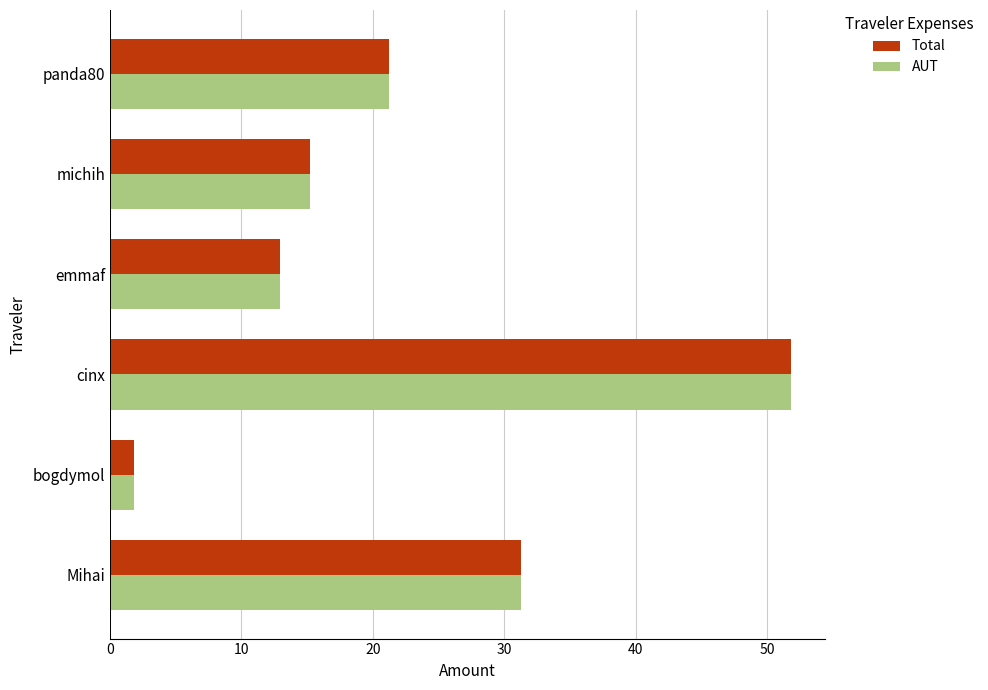

How many data points in AUT are above 21?

3